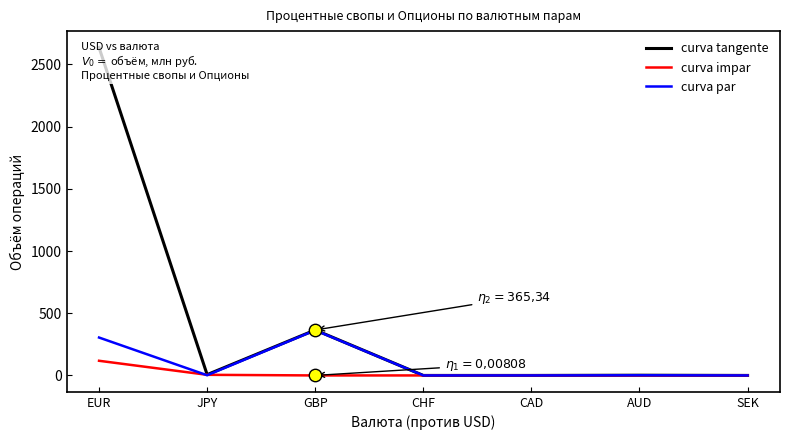

Which series has the largest total across all categories?

curva tangente